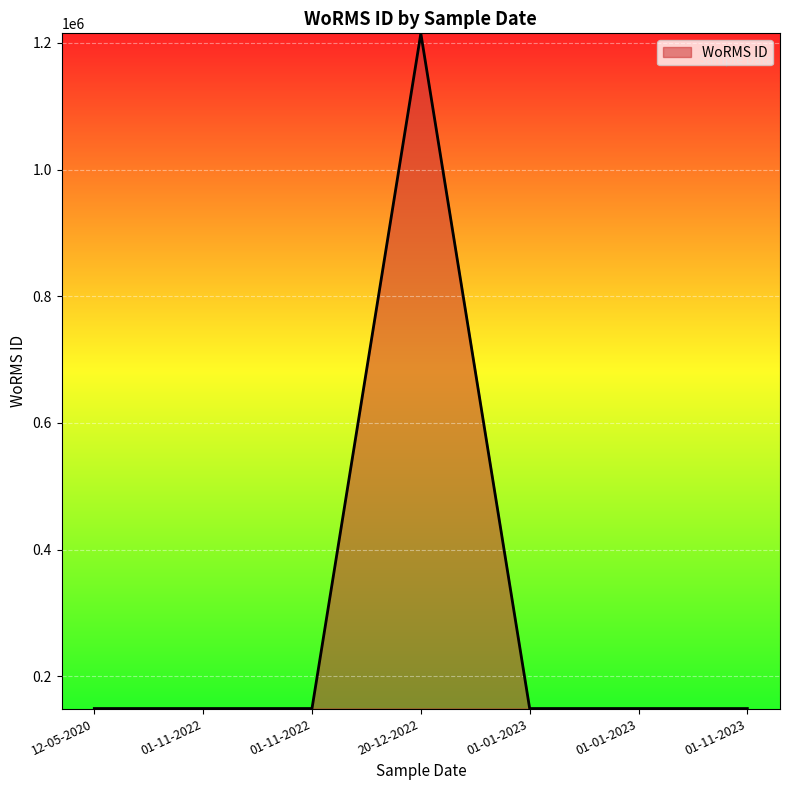

How many lines are shown in the chart?

1